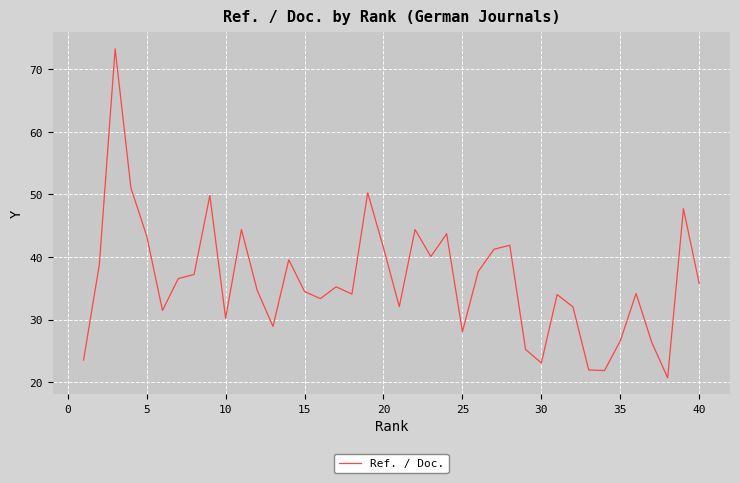

What is the maximum value shown in the chart?

73.3